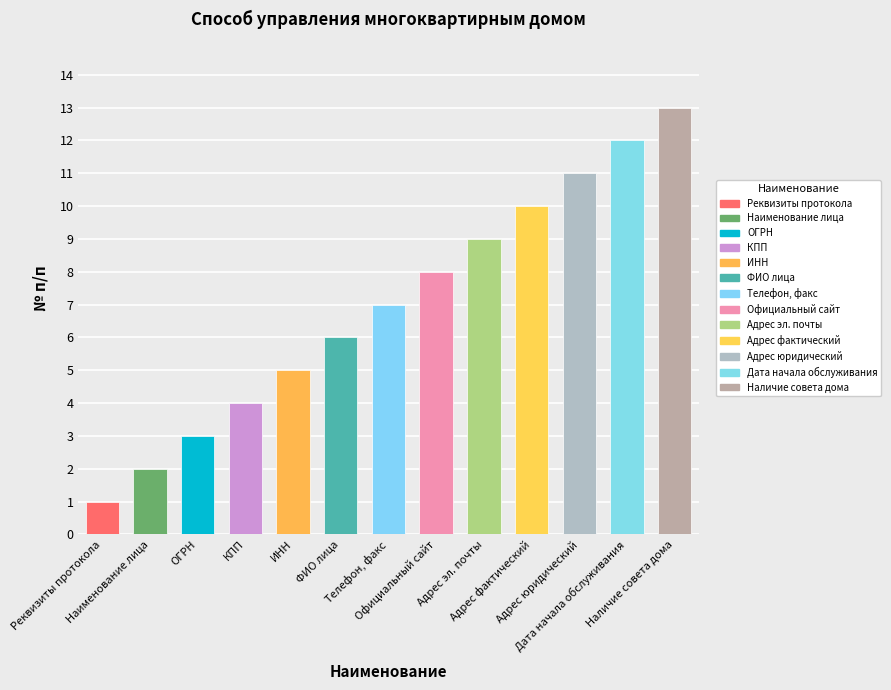

Reading right to left, transcribe all the data shown in this chart.

13=13	12=12	11=11	10=10	9=9	8=8	7=7	6=6	5=5	4=4	3=3	2=2	1=1